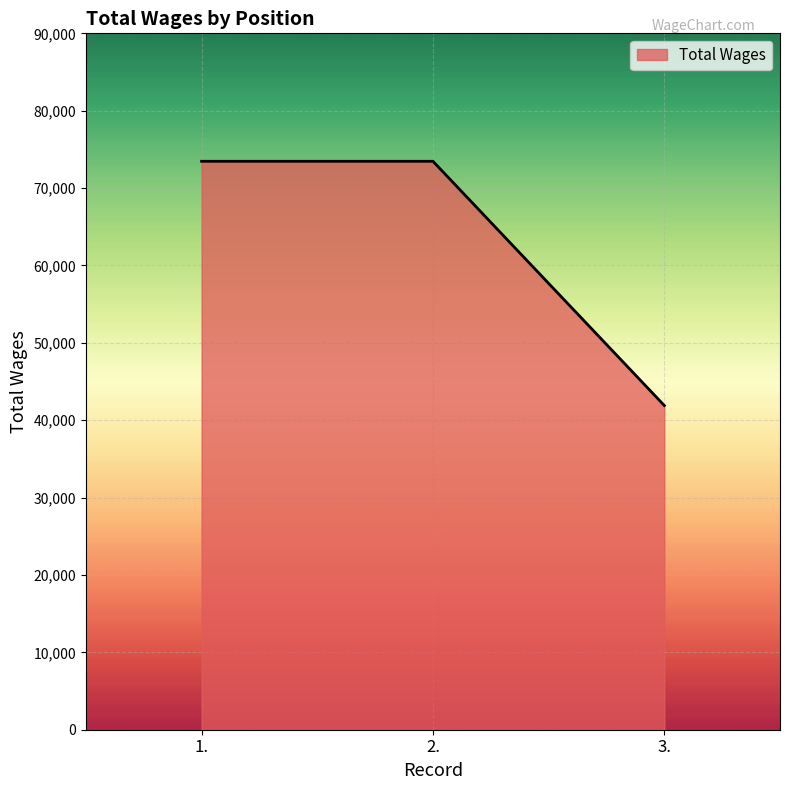

Approximately how many times larger is the value at 1. compared to 3.?

1.8